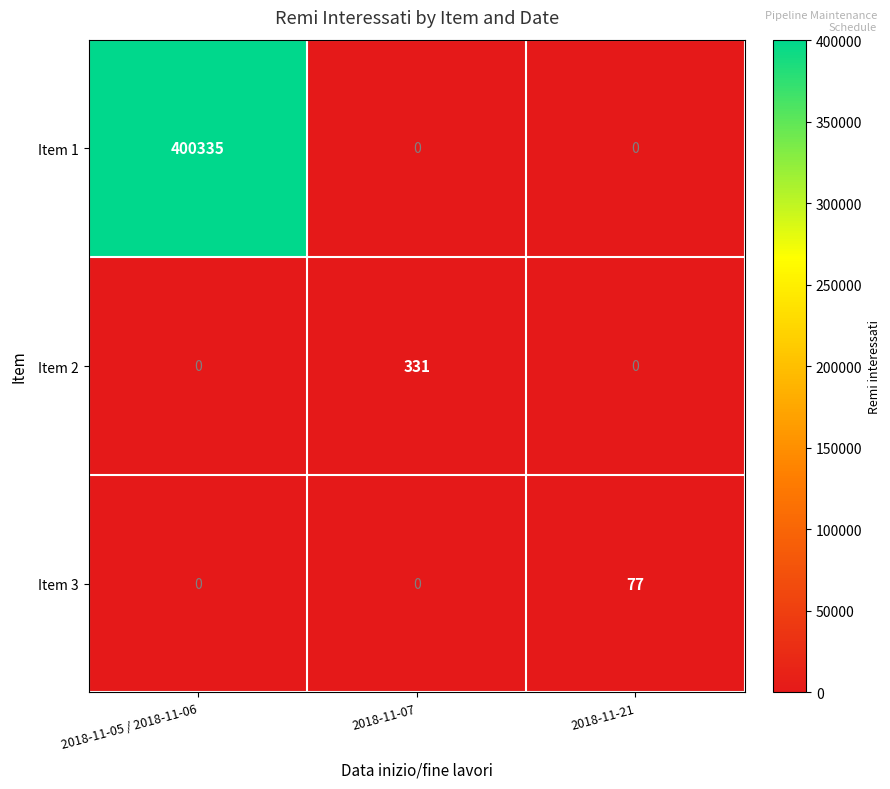

Which label corresponds to the largest value in the chart?

2018-11-05 / 2018-11-06